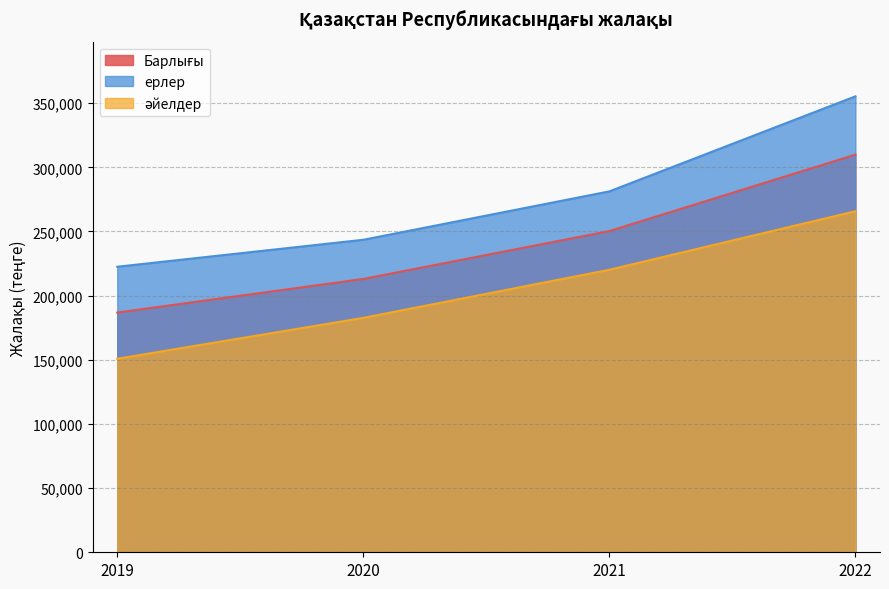

How many lines are shown in the chart?

3